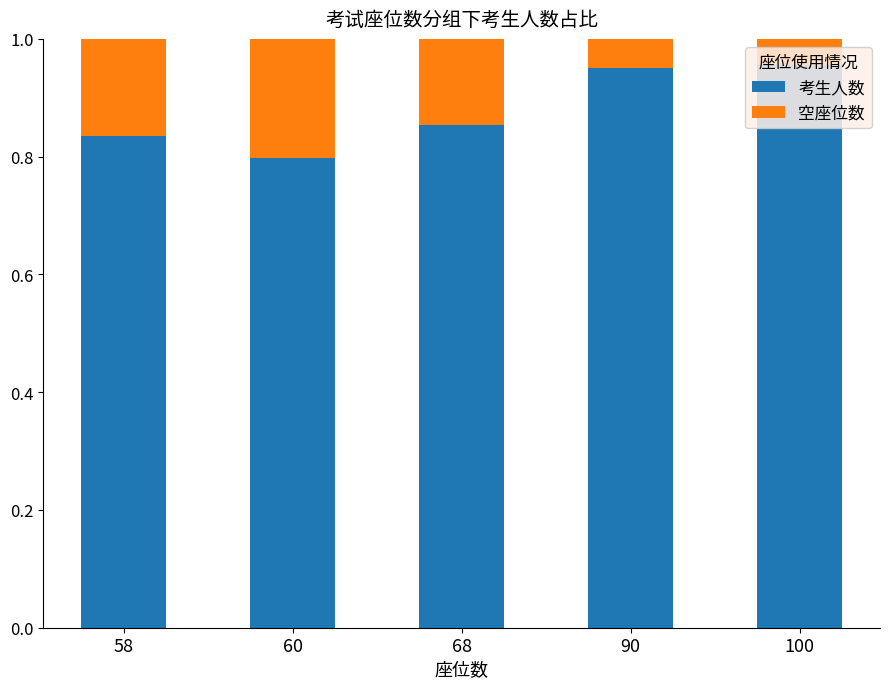

How many data points does each series have?

5